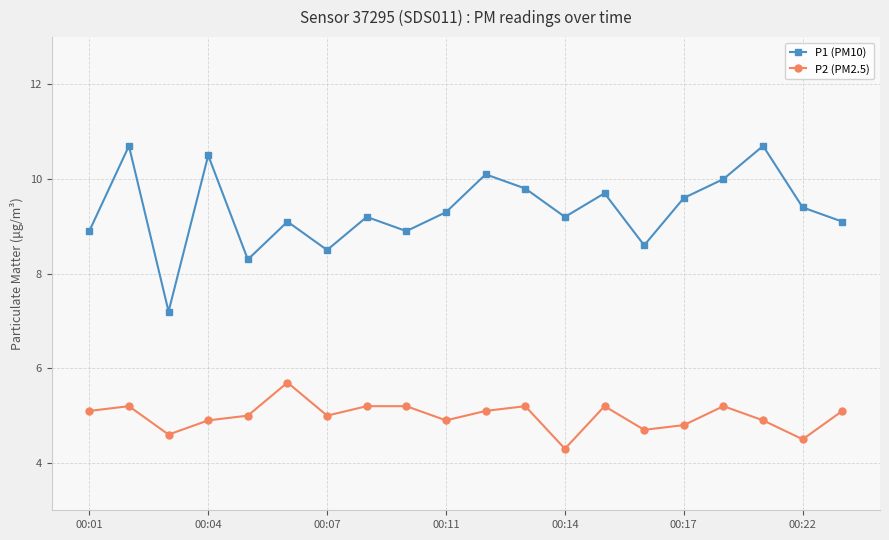

What is the difference between the second highest and second lowest values in the P2 (PM2.5) series?

0.7